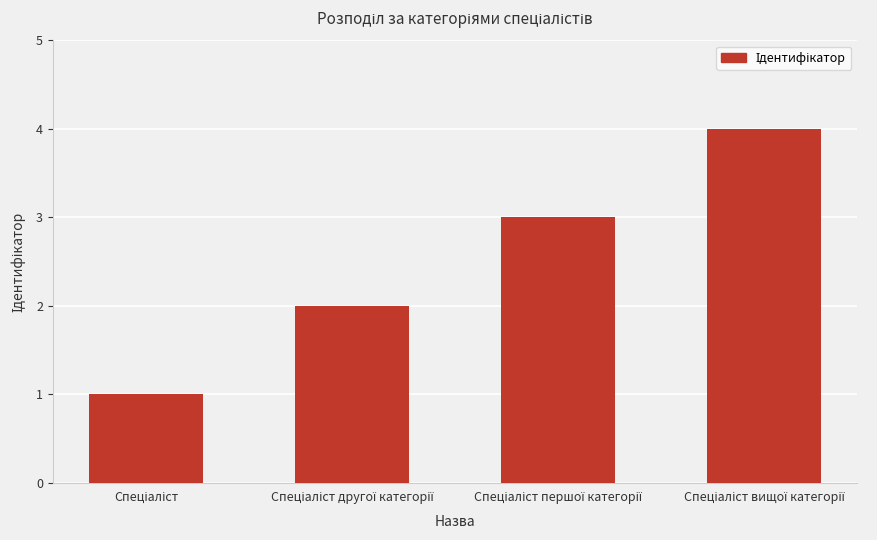

What is the difference between the maximum and minimum values?

3